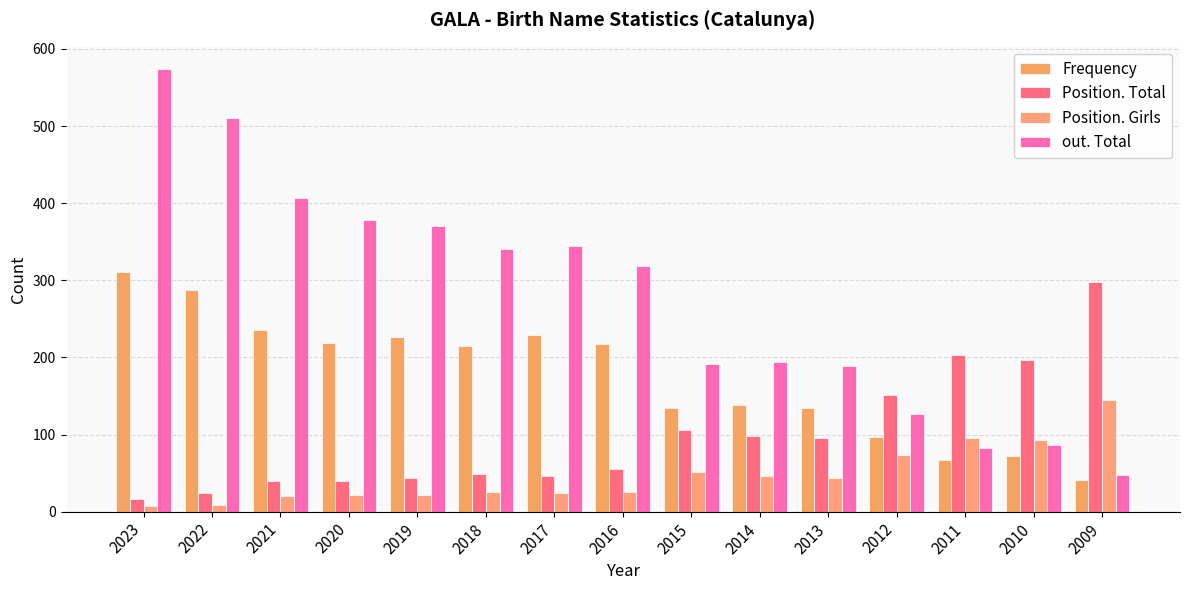

What is the value of the Position. Total bar at the 1st from the left?

17